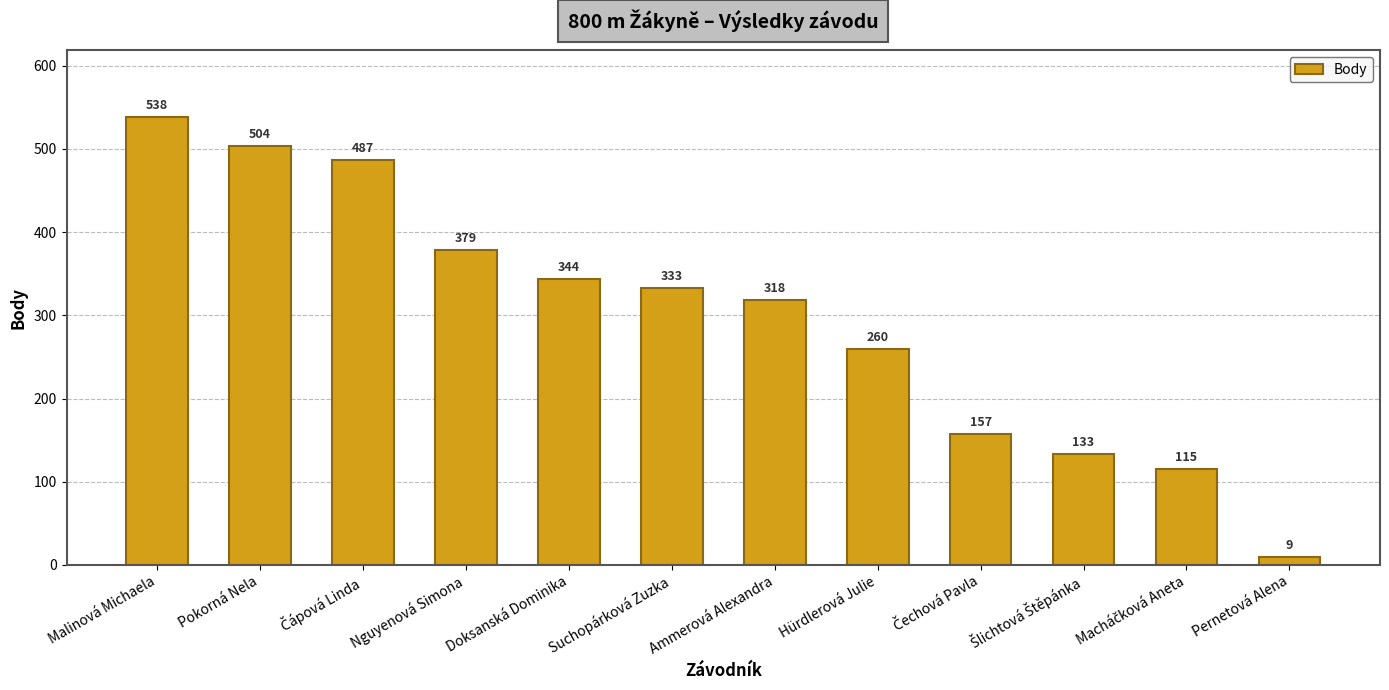

How many data points are less than 333?

6